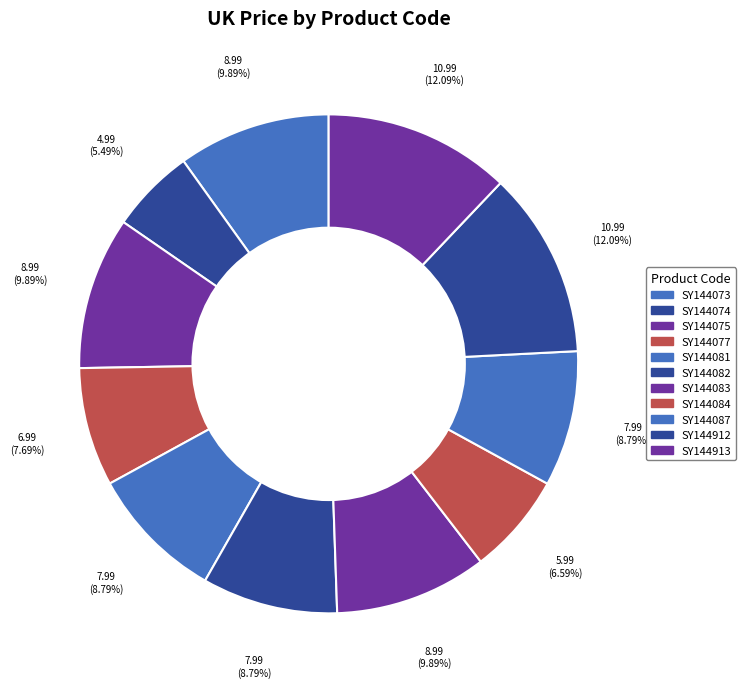

To the nearest percent, what is the combined percentage of SY144075 and SY144082?

19%